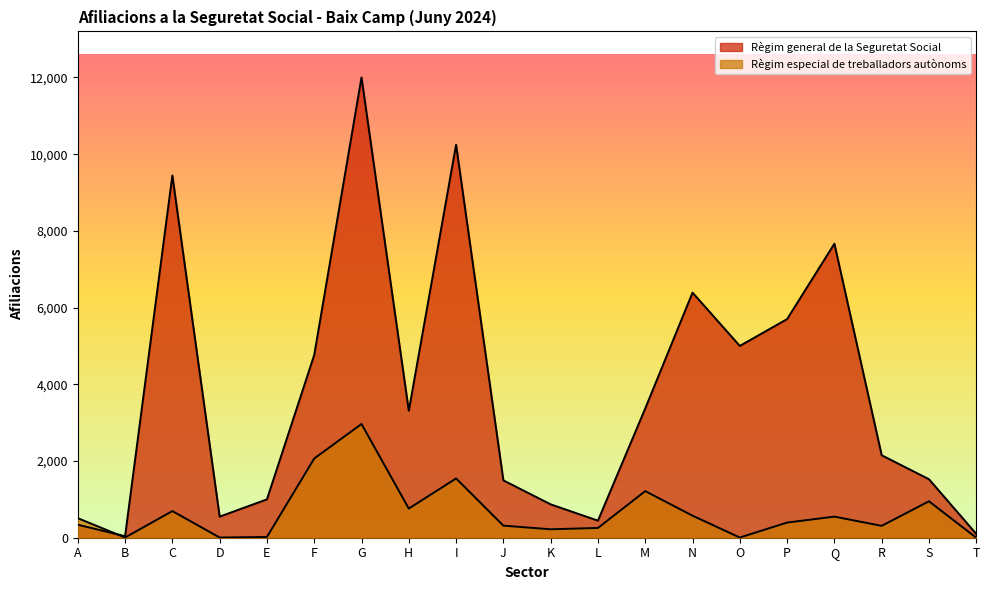

Which series ends up on top after the final intersection of Règim especial de treballadors autònoms and Règim general de la Seguretat Social?

Règim general de la Seguretat Social